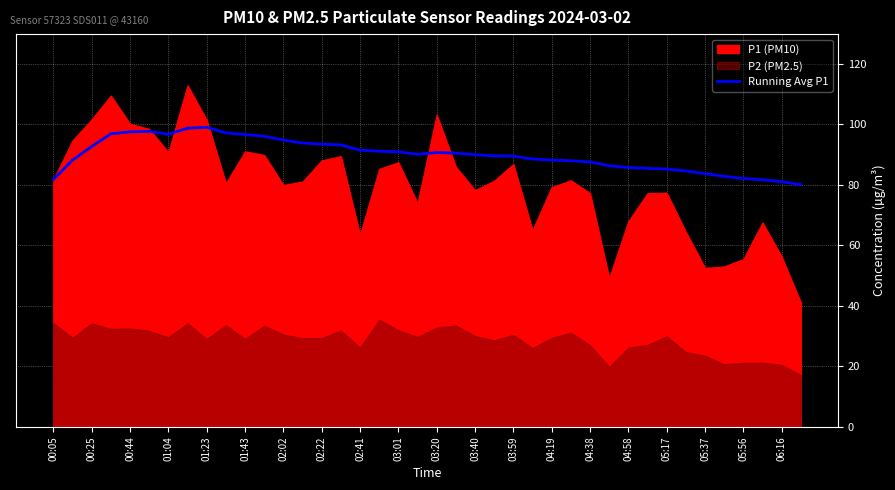

Is it true that Running Avg P1 equals 85.7 at 04:58?

True